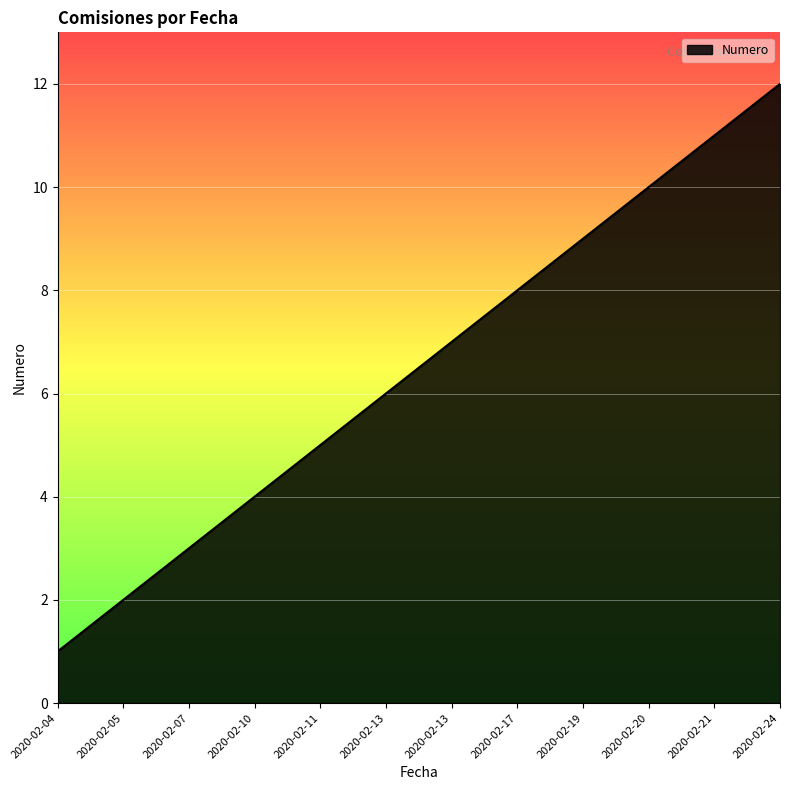

How many distinct data groups are displayed?

1